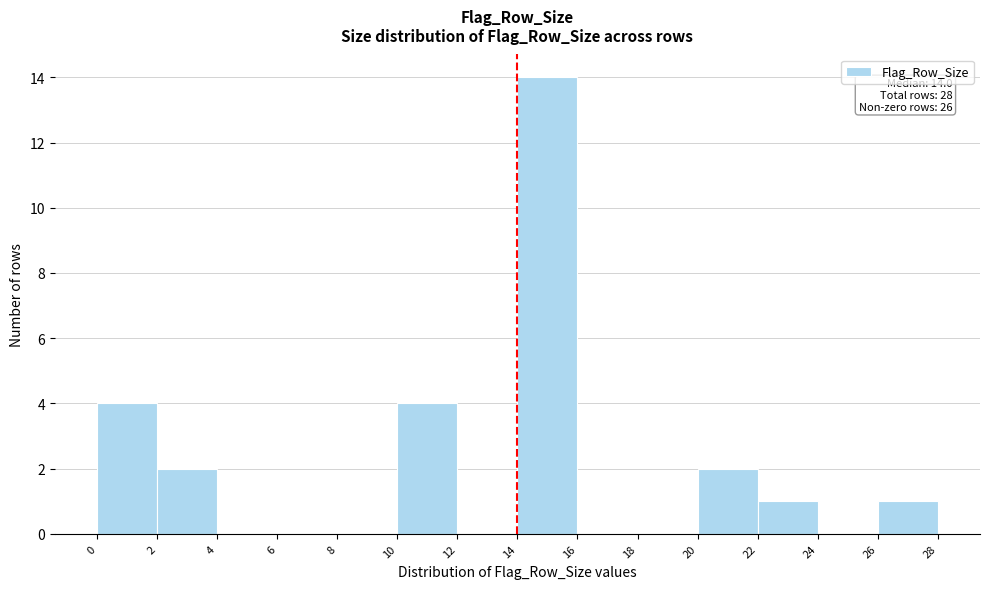

Over which range of the x-axis is the bar tallest?

14 to 16